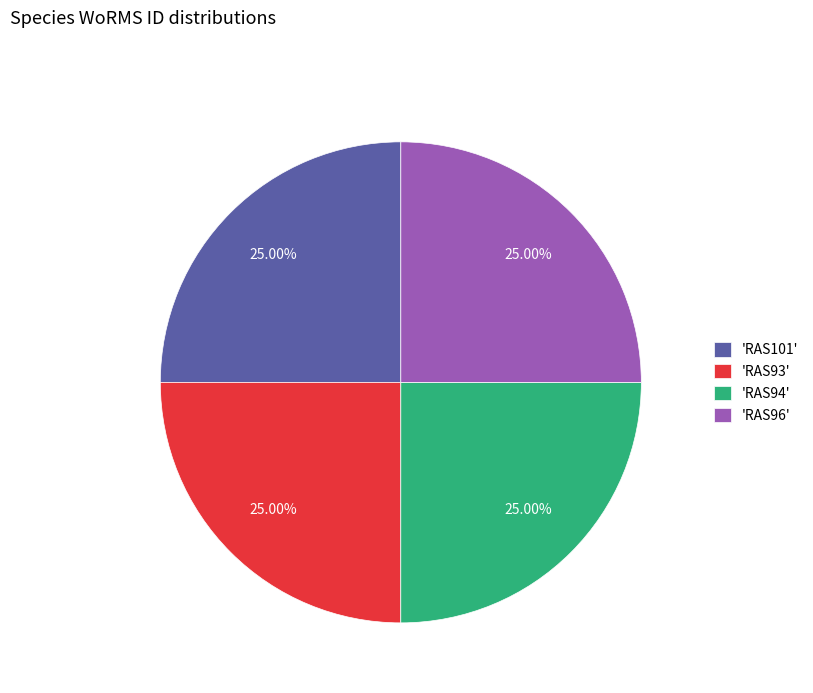

Is there any slice that represents more than half of the pie?

No